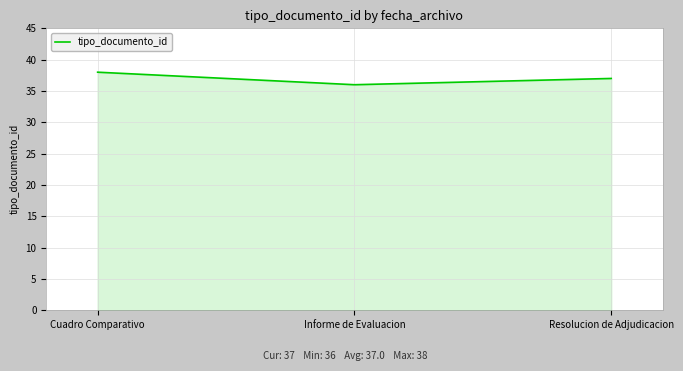

Reading left to right, what are all the values shown in this chart?

38	36	37